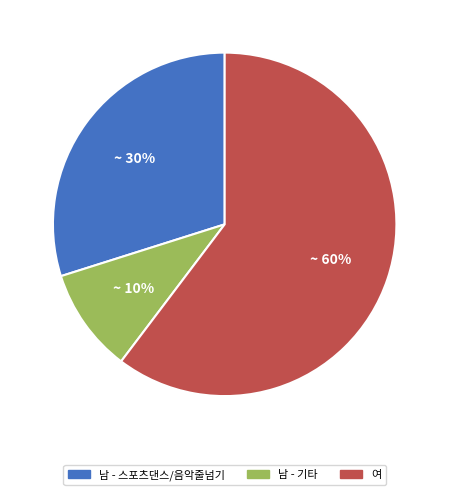

Count the number of slices in the pie.

3